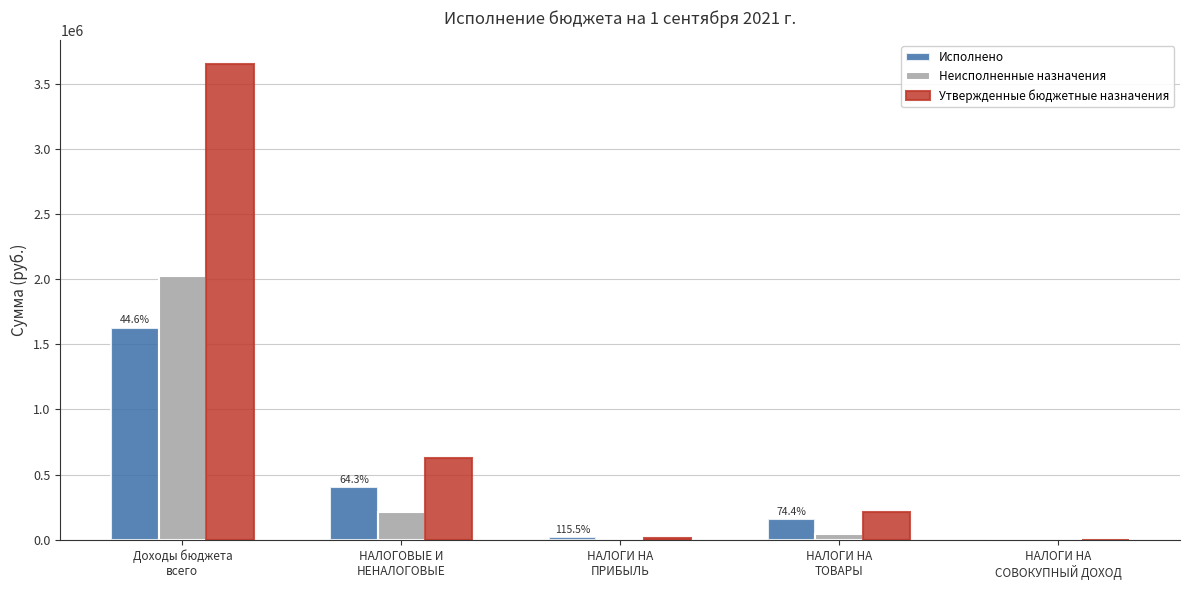

What is the greatest value displayed?

3648265.3